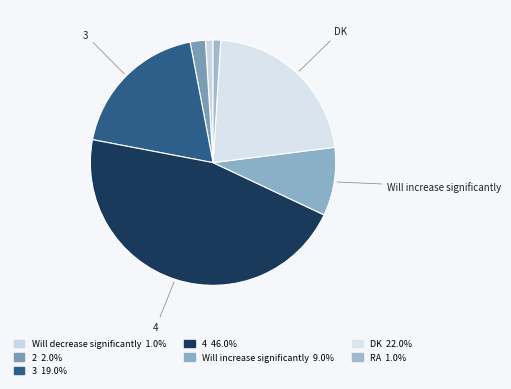

Count the number of slices in the pie.

7